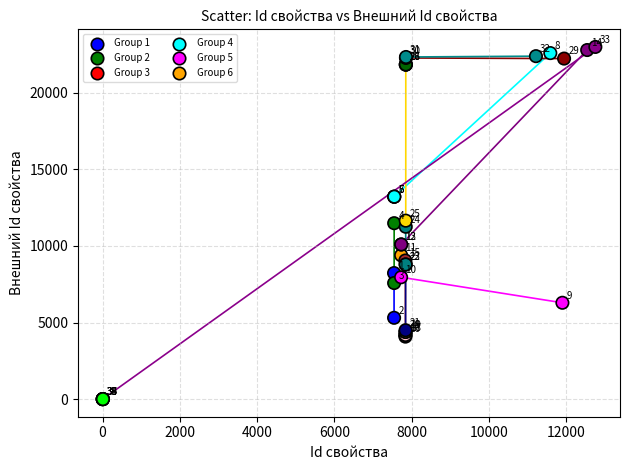

What Y value in the scatter plot is closest to 11496?

11486